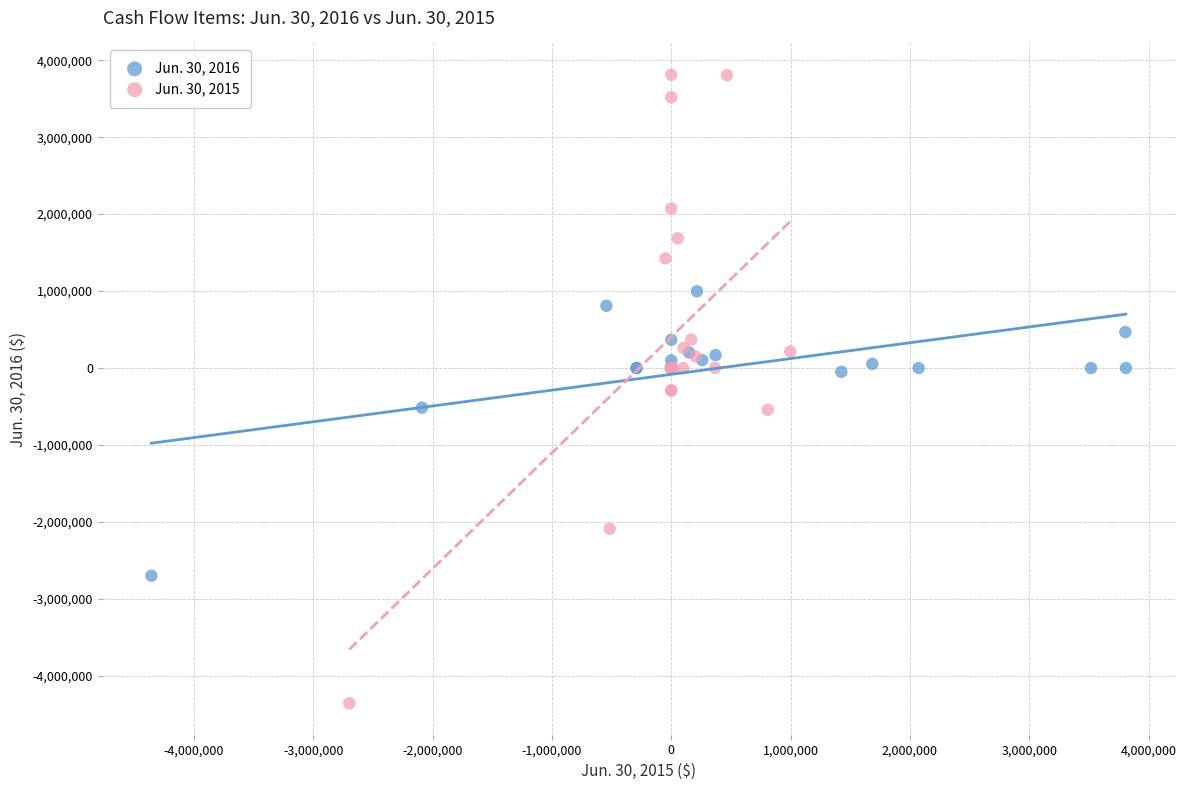

What are all the series names shown in the legend?

Jun. 30, 2016, Jun. 30, 2015